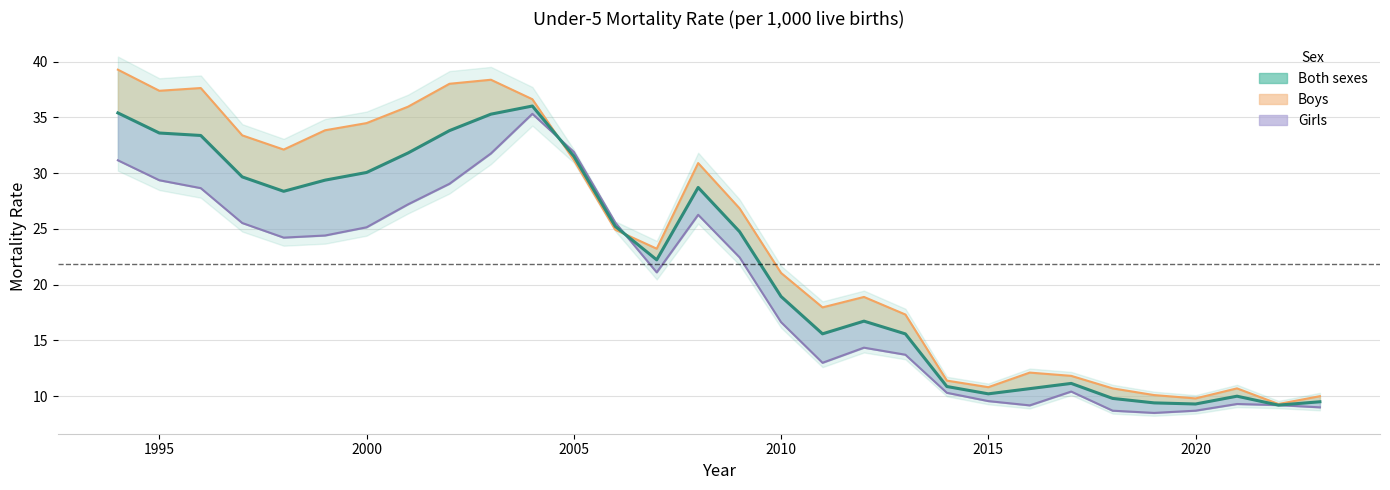

The value of Boys at 9 is 52.5. True or false?

False